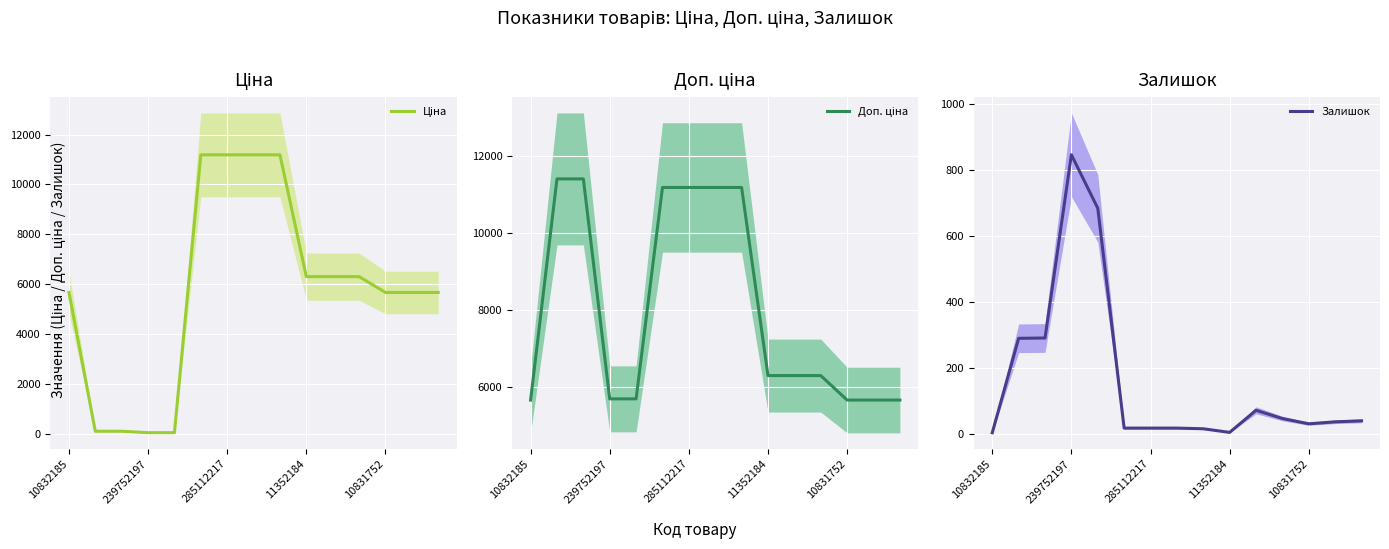

The Залишок series shows 1153 at 239752197. True or false?

False